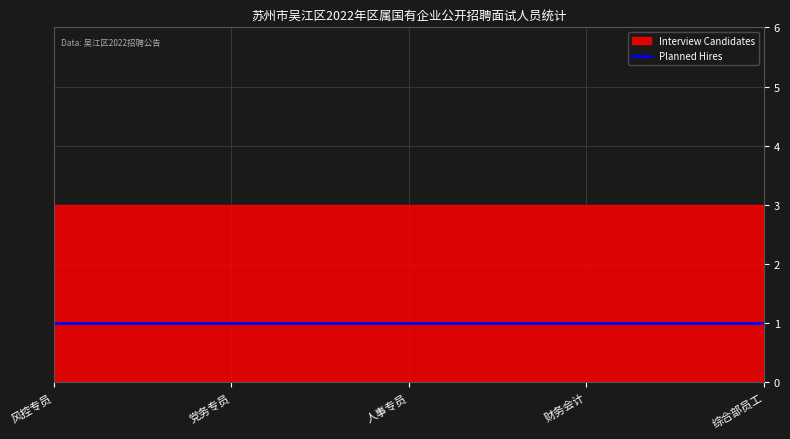

What are all the series names shown in the legend?

Interview Candidates, Planned Hires